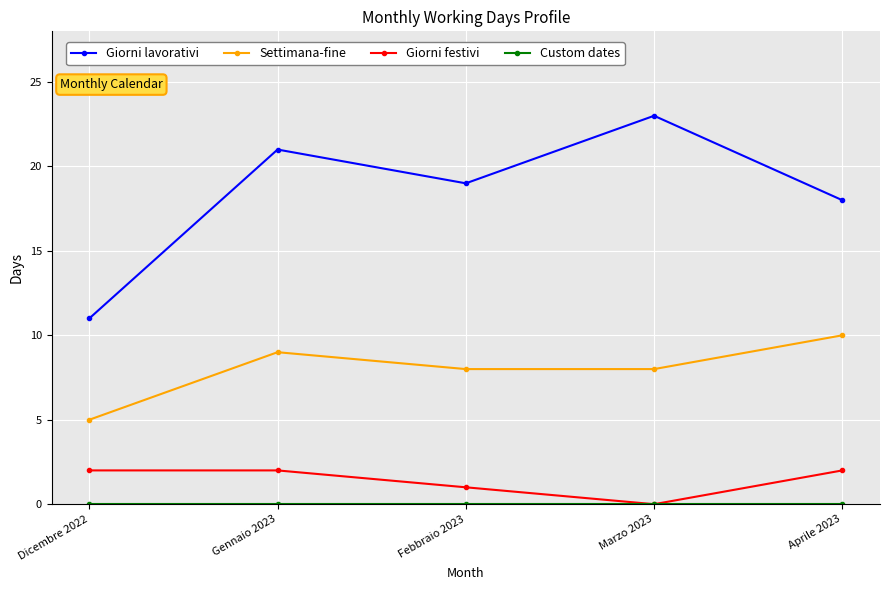

What is the maximum value shown in the chart?

23